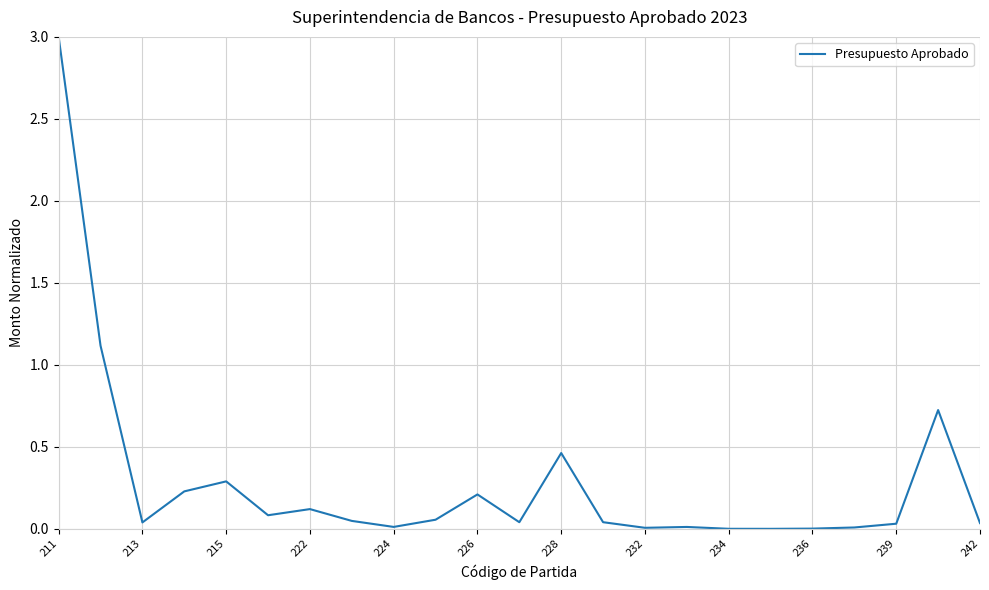

What is the greatest value displayed?

3.0